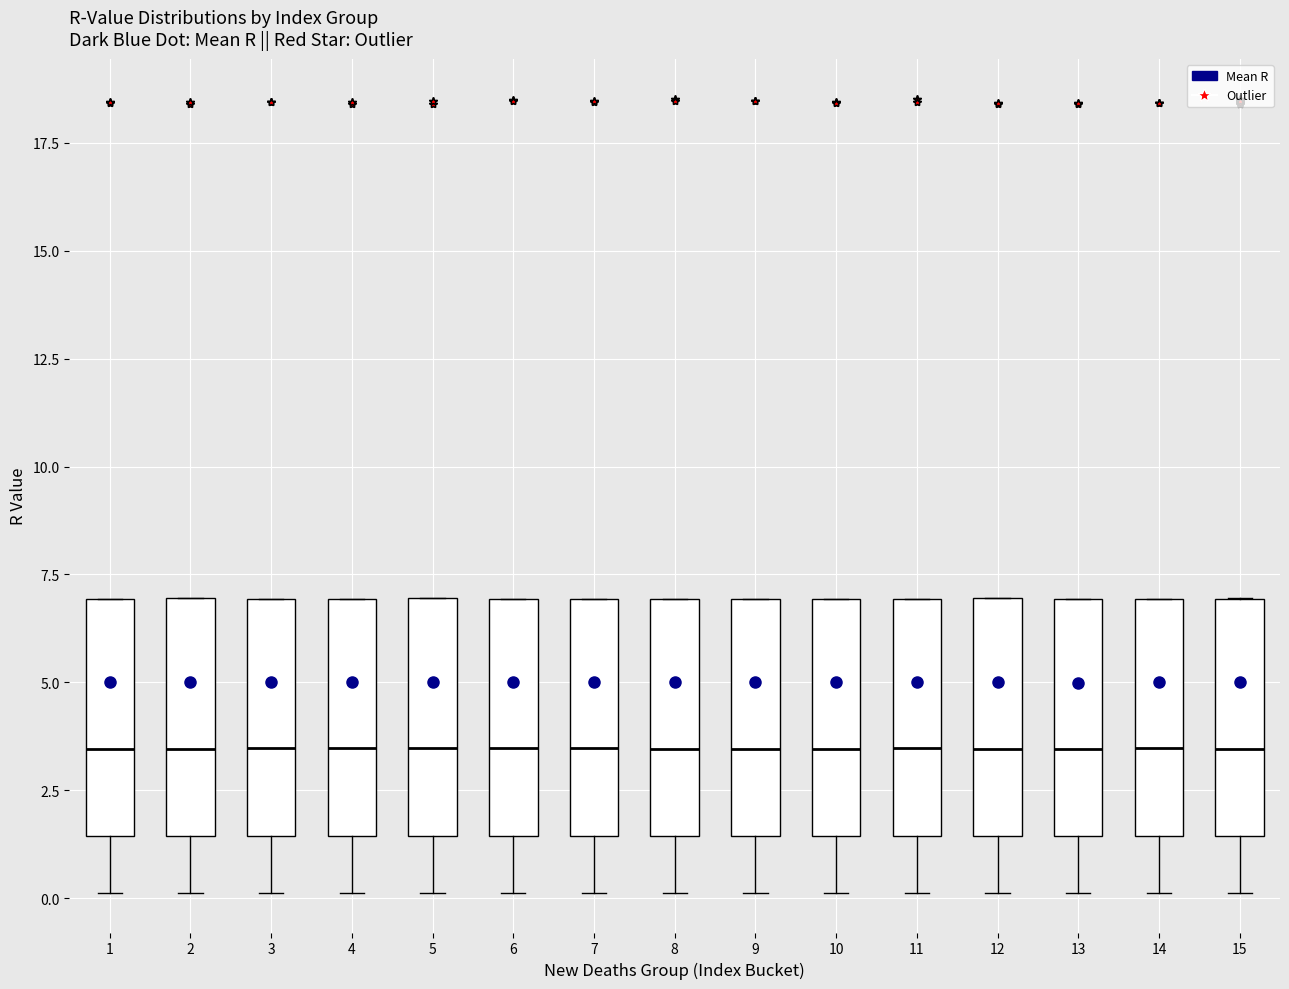

Reading left to right, read every box against the y-axis: the position of its median line, the range the box covers, and the ends of its whiskers. The values are not printed on the chart, so give them approximately, as read against the axis.

1: median 3.5, box 1.5 to 7.0, whiskers 0.0 to 7.0
2: median 3.5, box 1.5 to 7.0, whiskers 0.0 to 7.0
3: median 3.5, box 1.5 to 7.0, whiskers 0.0 to 7.0
4: median 3.5, box 1.5 to 7.0, whiskers 0.0 to 7.0
5: median 3.5, box 1.5 to 7.0, whiskers 0.0 to 7.0
6: median 3.5, box 1.5 to 7.0, whiskers 0.0 to 7.0
7: median 3.5, box 1.5 to 7.0, whiskers 0.0 to 7.0
8: median 3.5, box 1.5 to 7.0, whiskers 0.0 to 7.0
9: median 3.5, box 1.5 to 7.0, whiskers 0.0 to 7.0
10: median 3.5, box 1.5 to 7.0, whiskers 0.0 to 7.0
11: median 3.5, box 1.5 to 7.0, whiskers 0.0 to 7.0
12: median 3.5, box 1.5 to 7.0, whiskers 0.0 to 7.0
13: median 3.5, box 1.5 to 7.0, whiskers 0.0 to 7.0
14: median 3.5, box 1.5 to 7.0, whiskers 0.0 to 7.0
15: median 3.5, box 1.5 to 7.0, whiskers 0.0 to 7.0